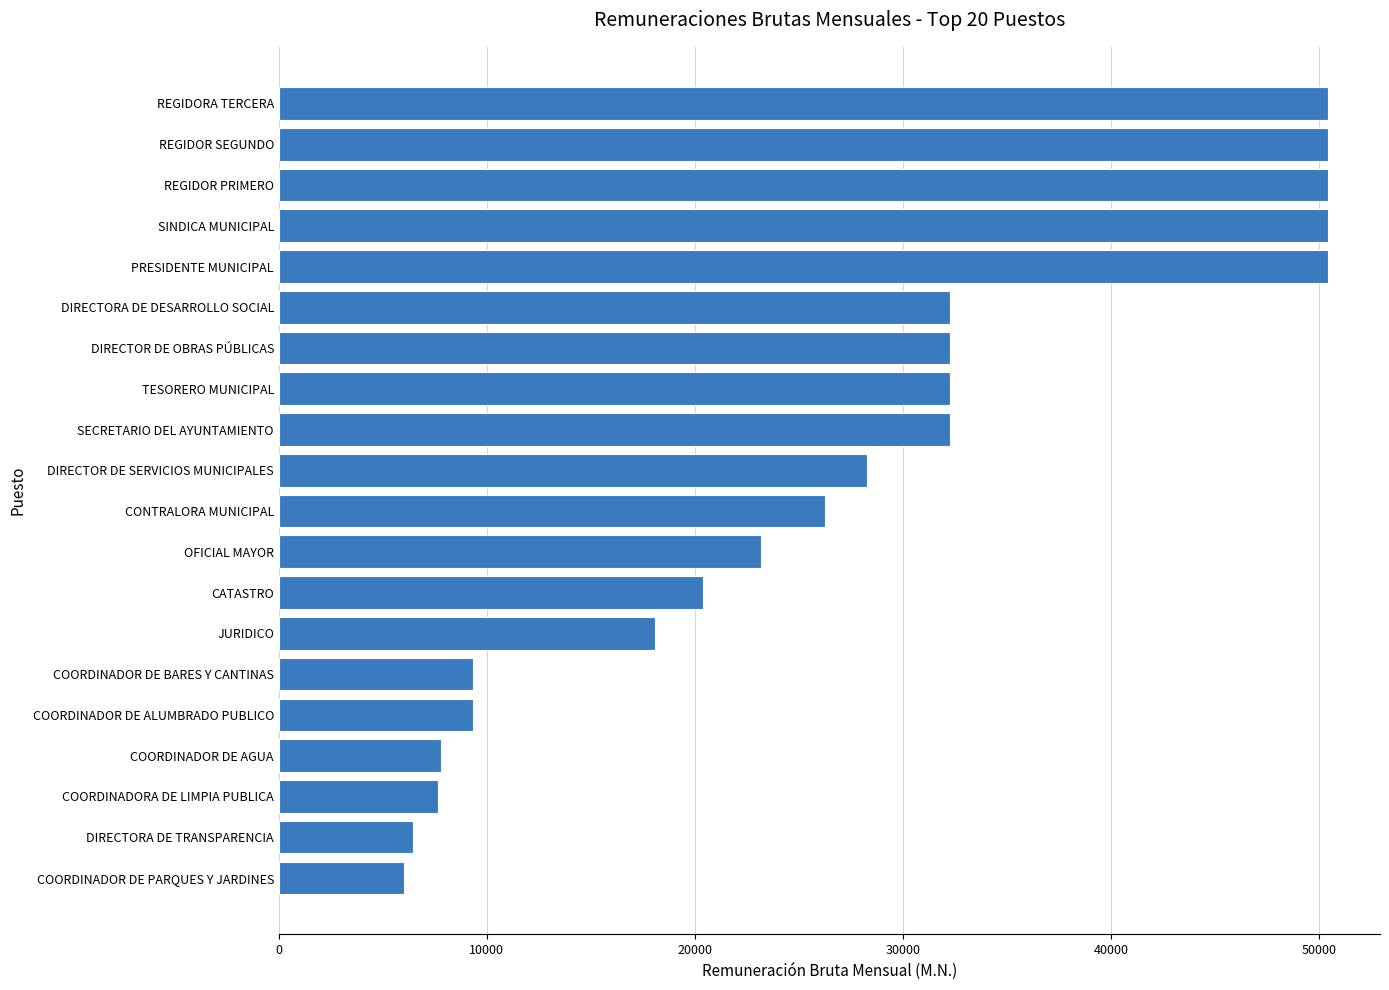

What is the maximum value shown in the chart?

50403.4